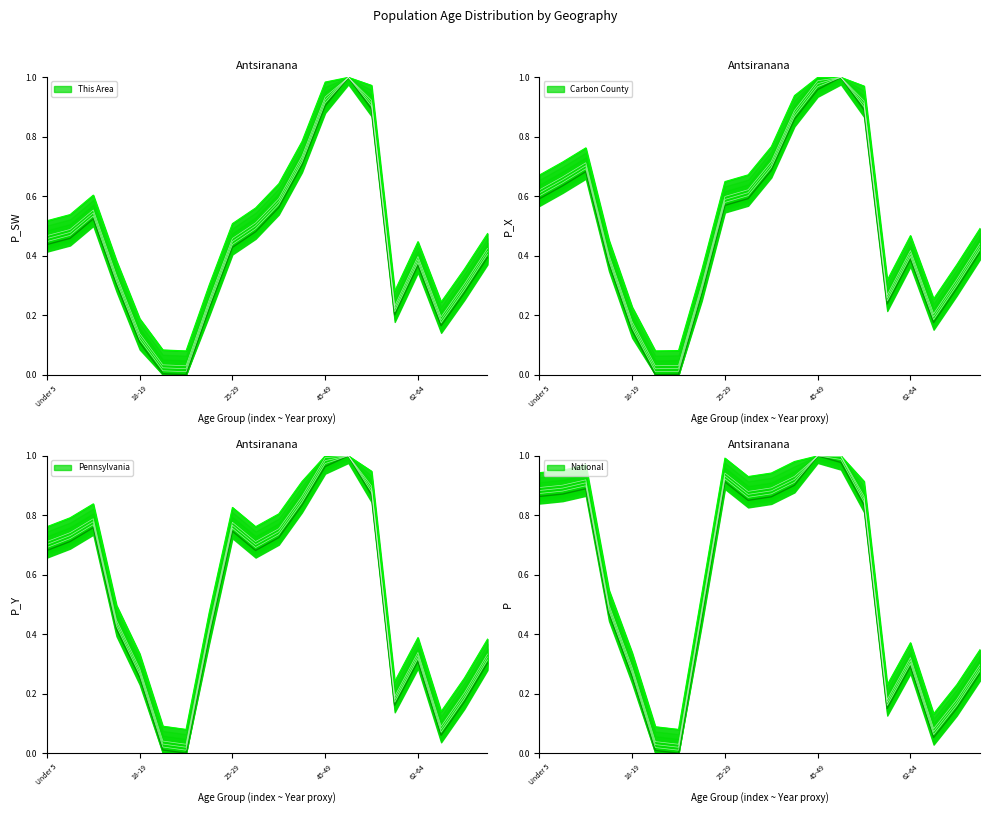

True or false: Carbon County has more than 2 points higher than both neighbors.

True